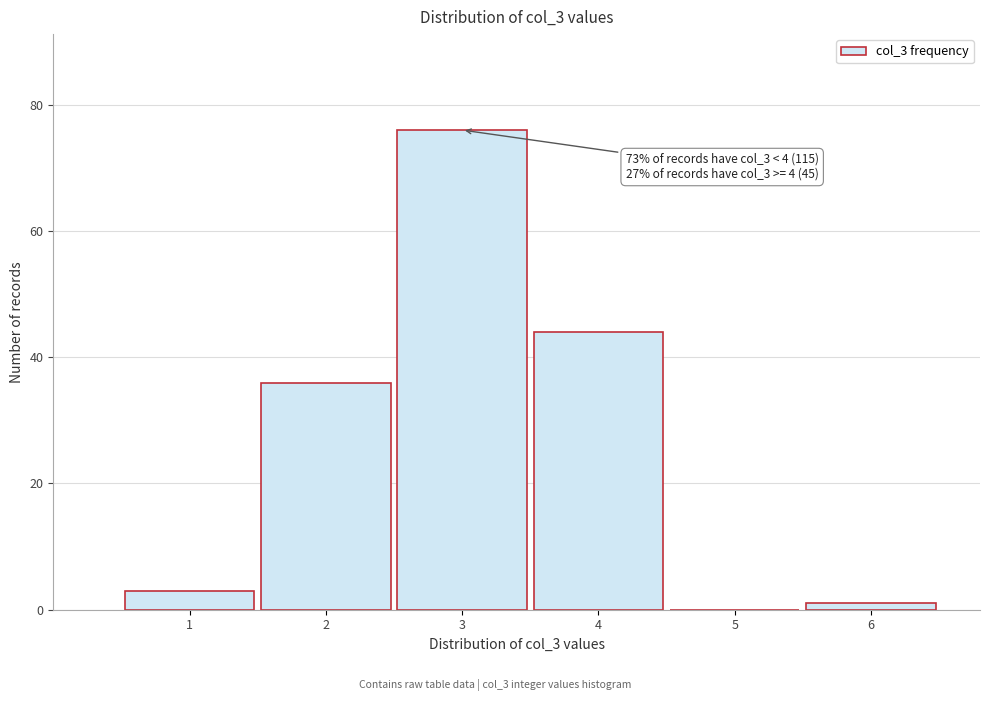

Reading left to right, list all the values displayed in this chart.

1=3	2=36	3=76	4=44	5=0	6=1